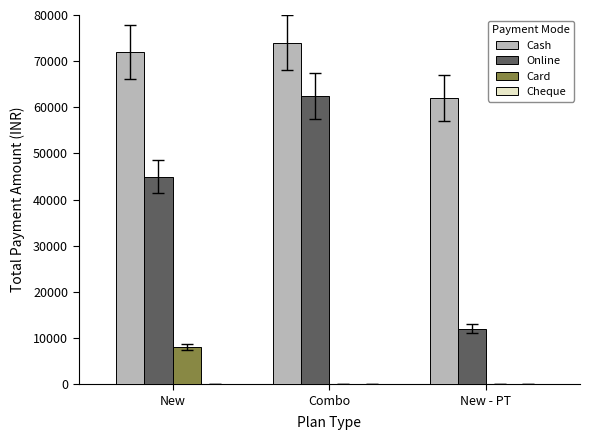

Reading left to right, extract all data points from this chart.

Cash: New=72000	Combo=74000	New - PT=62000
Online: New=45000	Combo=62500	New - PT=12000
Card: New=8160	Combo=0	New - PT=0